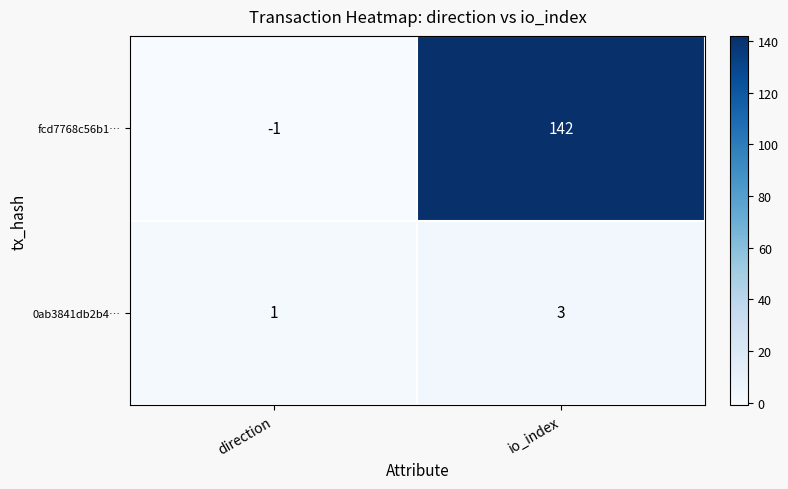

Which category has the highest value across all series?

io_index